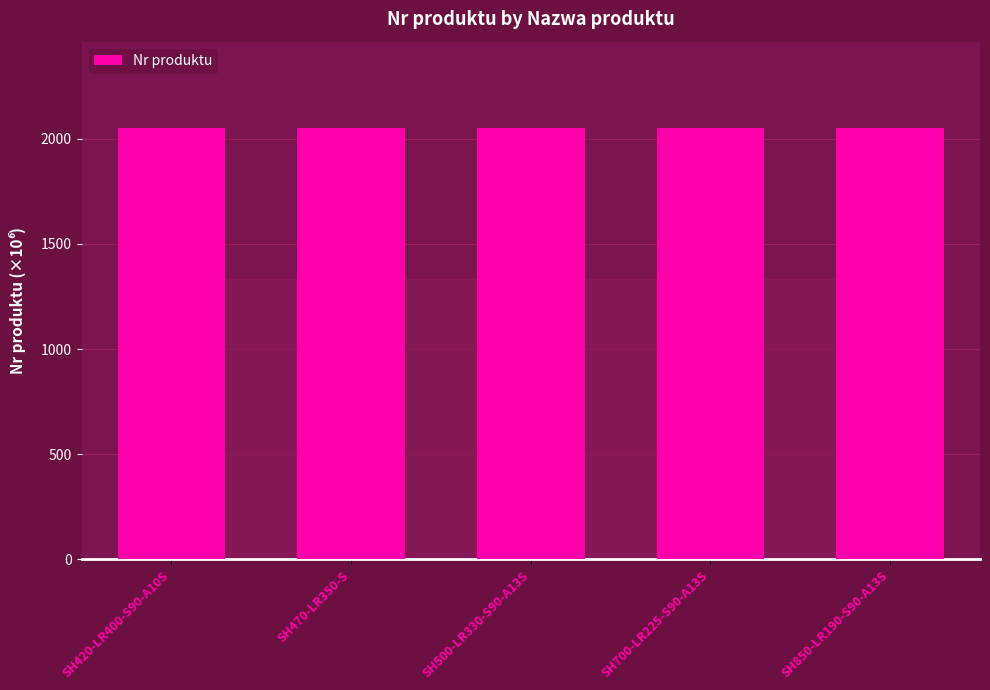

What is the maximum value shown in the chart?

2051.5